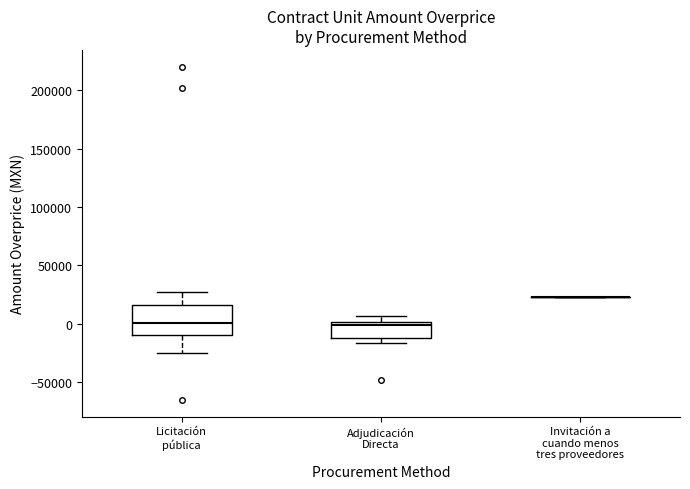

Which box is the tallest, from its lower edge to its upper edge?

Licitación pública